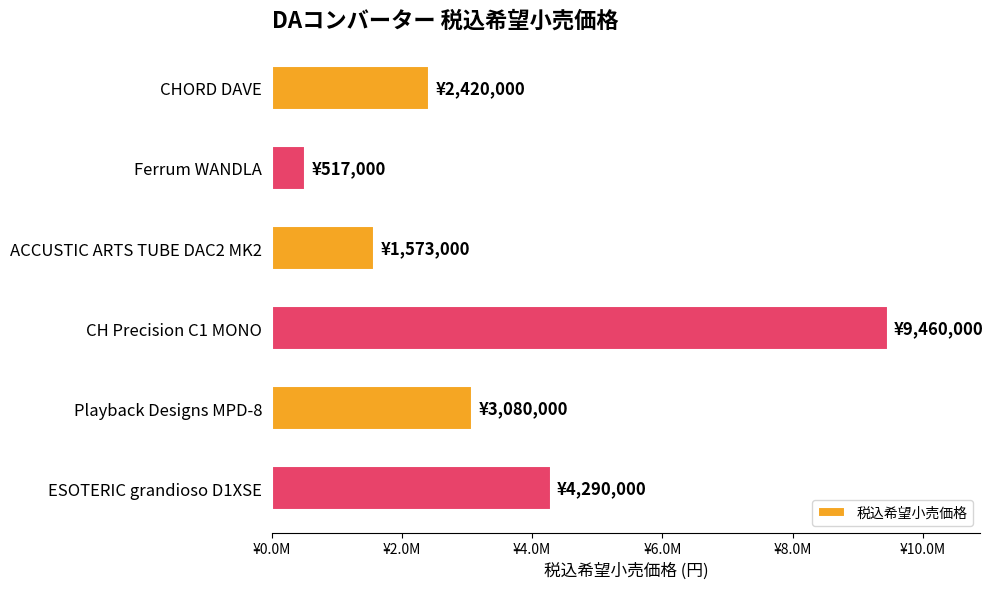

List the labels in order of value, smallest first.

Ferrum WANDLA, ACCUSTIC ARTS TUBE DAC2 MK2, CHORD DAVE, Playback Designs MPD-8, ESOTERIC grandioso D1XSE, CH Precision C1 MONO